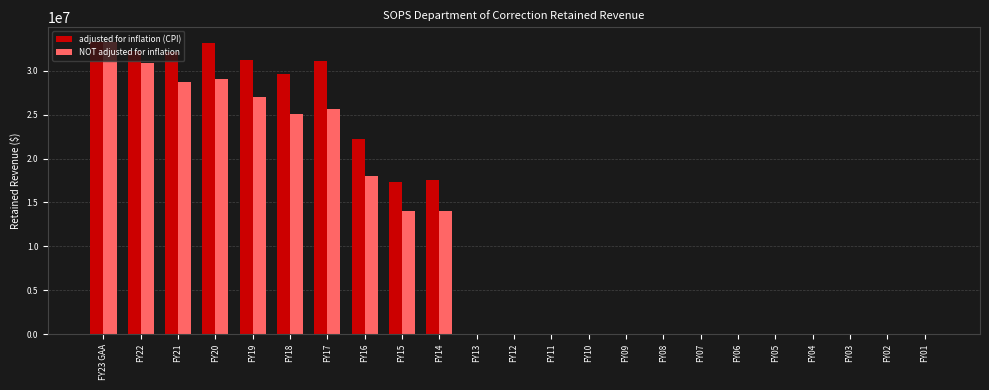

What is the maximum value for NOT adjusted for inflation?

33296539